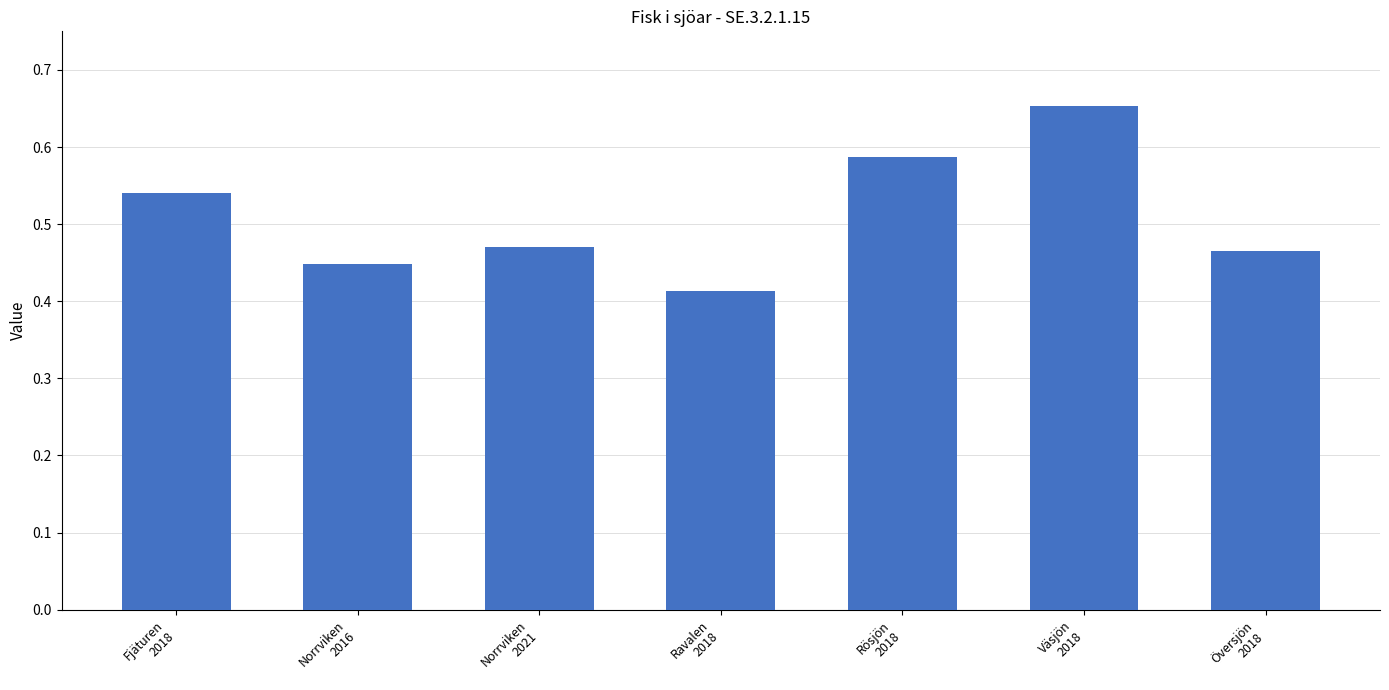

How many values are between 0 and 1?

7